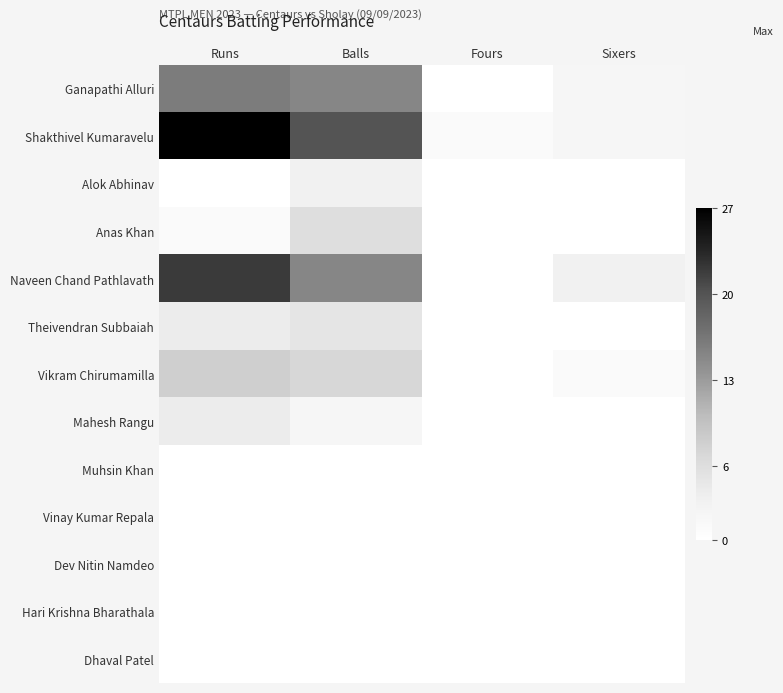

At which category is the sum across all series the highest?

Runs